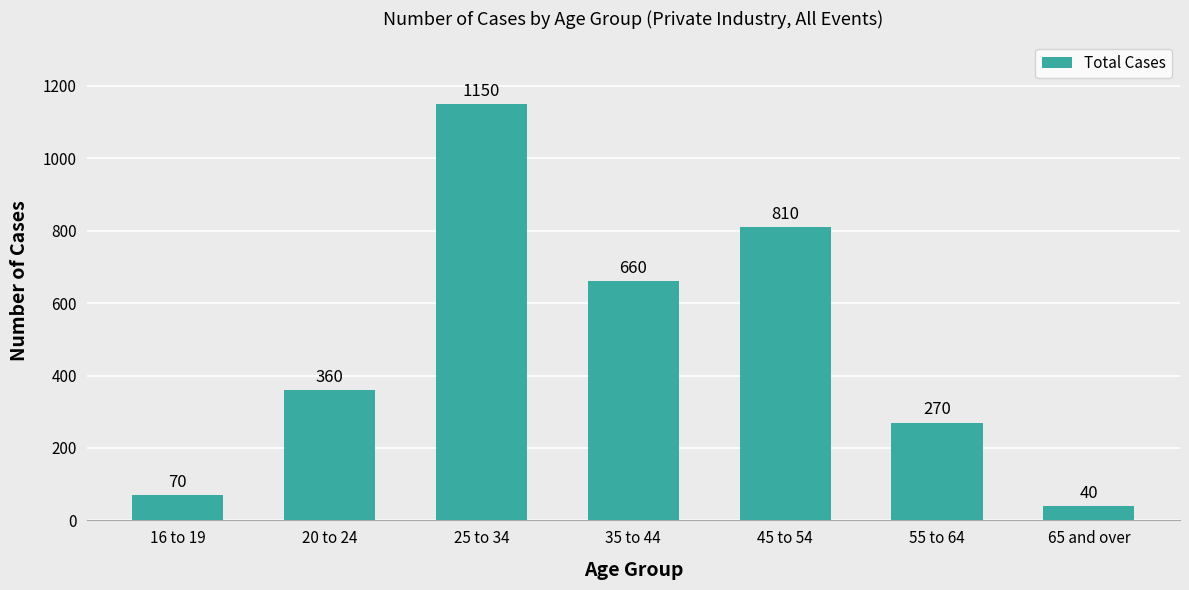

What position from the left is 25 to 34?

3